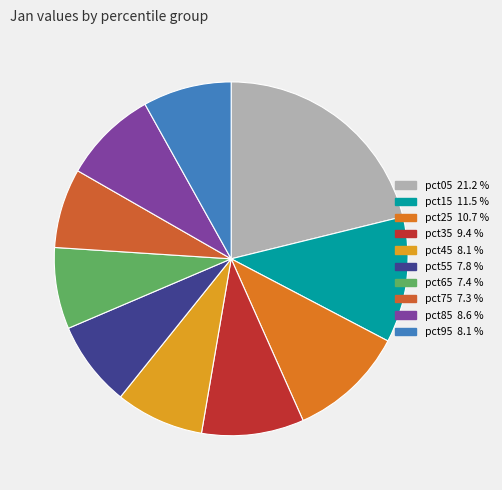

What percentage do pct65 and pct35 together represent?

16.8%